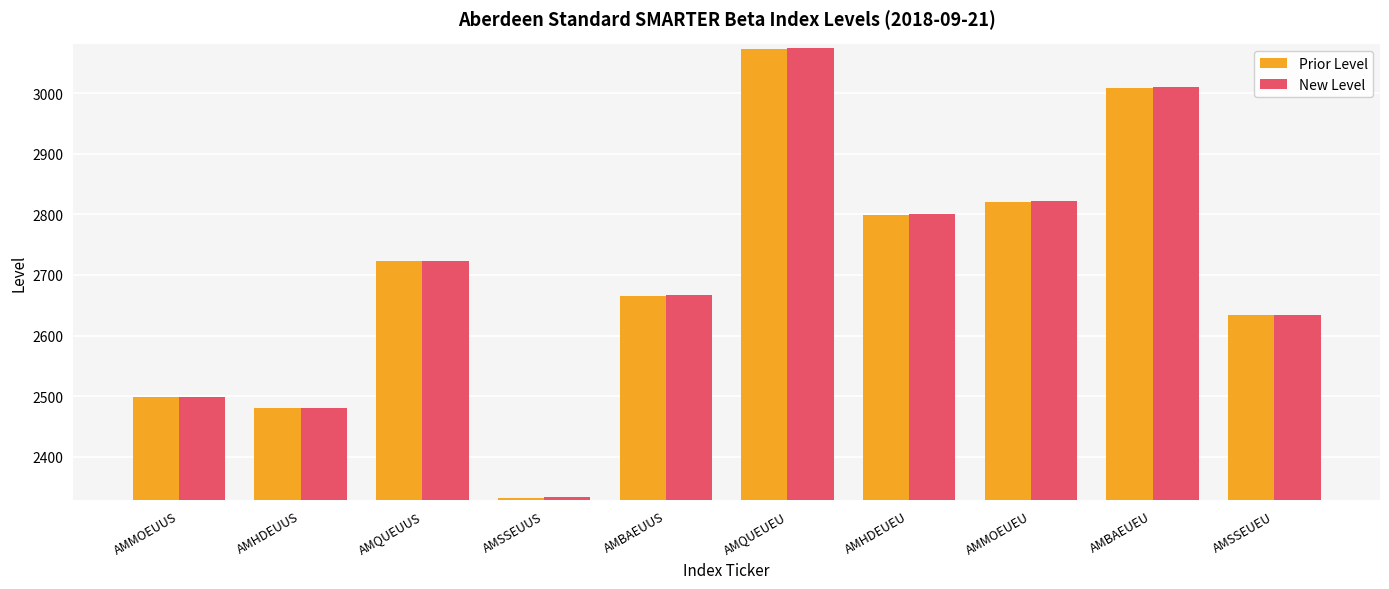

At which label is New Level closest to 2703?

AMQUEUUS